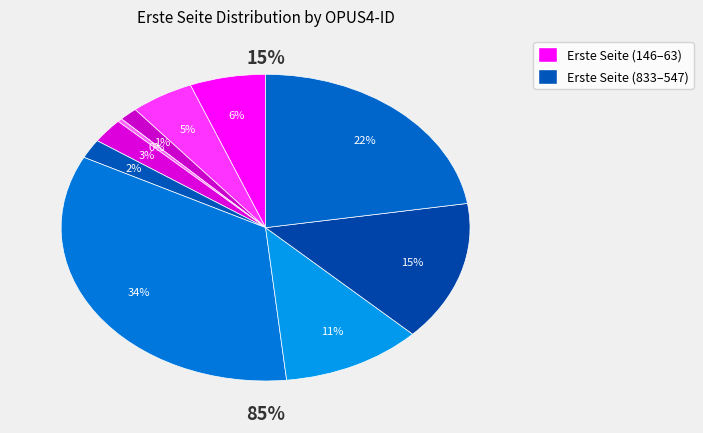

To the nearest percent, what is the average slice percentage?

10%